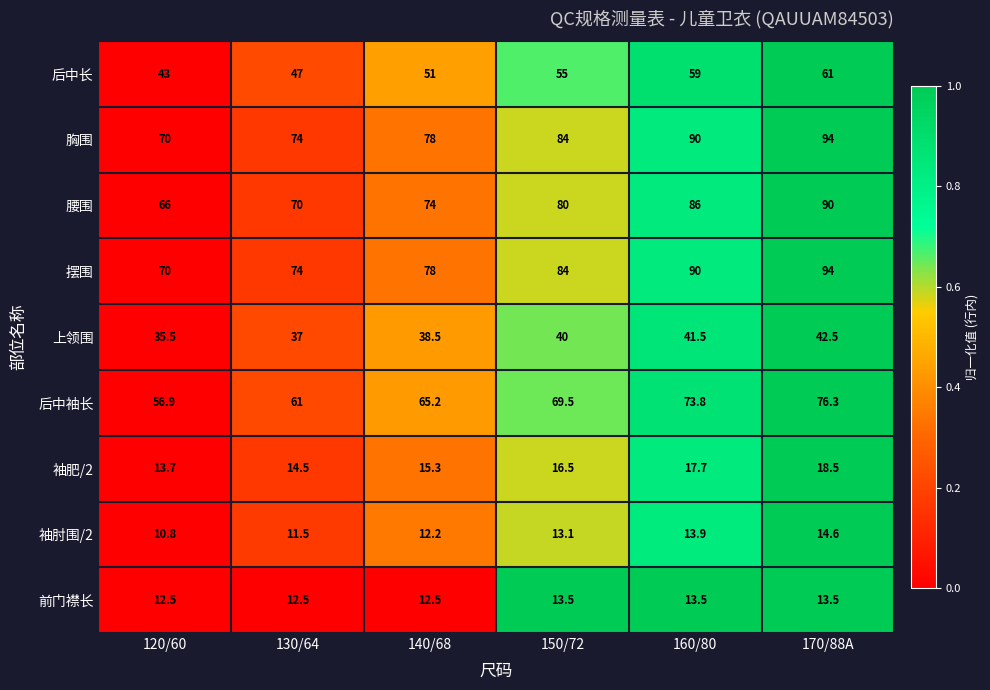

What is the difference between the 胸围 values at 150/72 and 120/60?

14.0